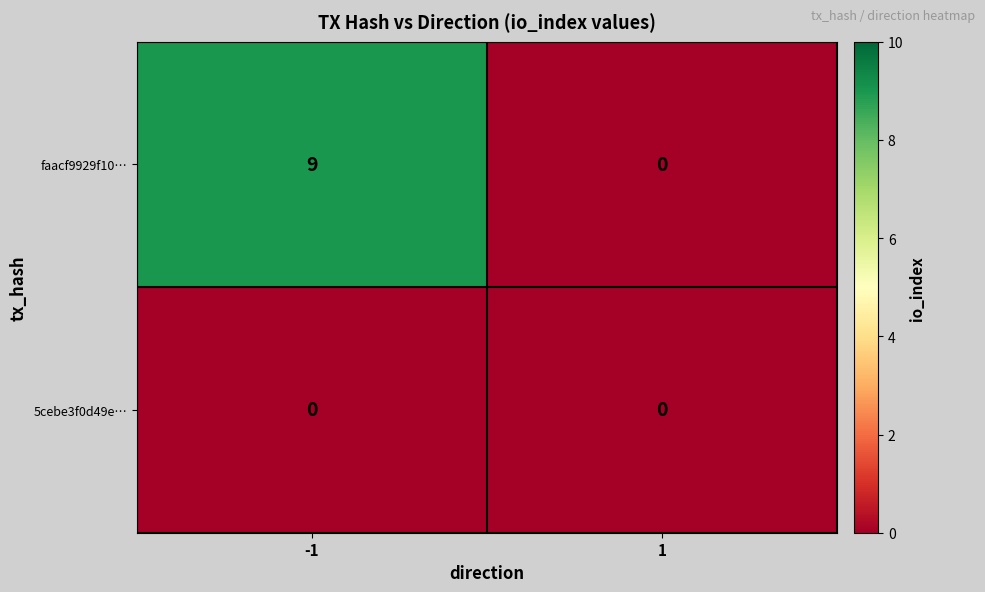

What is the sum of all faacf9929f10… values?

9